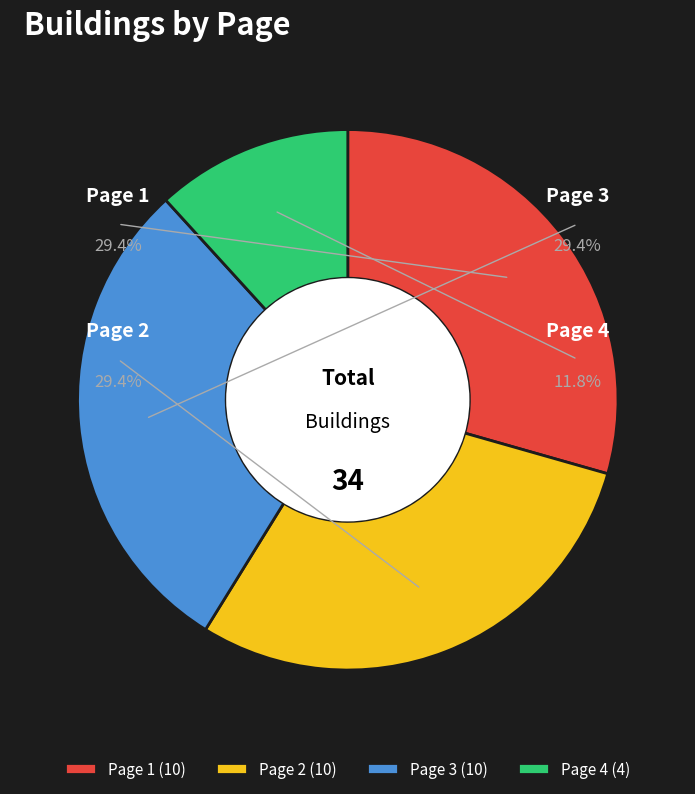

Which category has the biggest portion of the pie?

Page 1